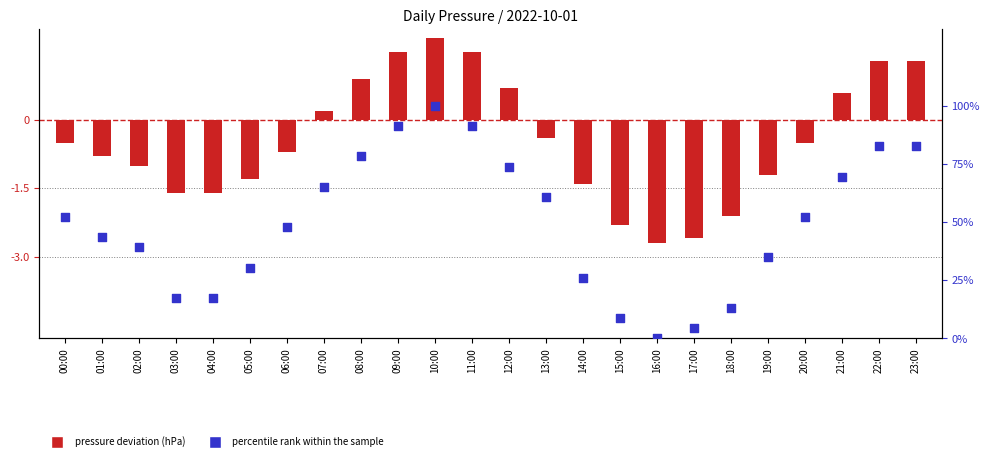

Which series contains the lowest Y value?

pressure deviation